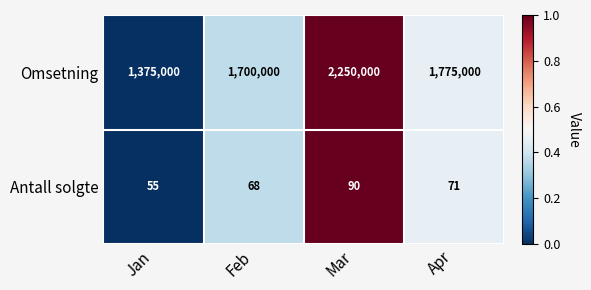

Reading right to left, what are all the values shown in this chart?

Omsetning: Apr=1775000	Mar=2250000	Feb=1700000	Jan=1375000
Antall solgte: Apr=71	Mar=90	Feb=68	Jan=55